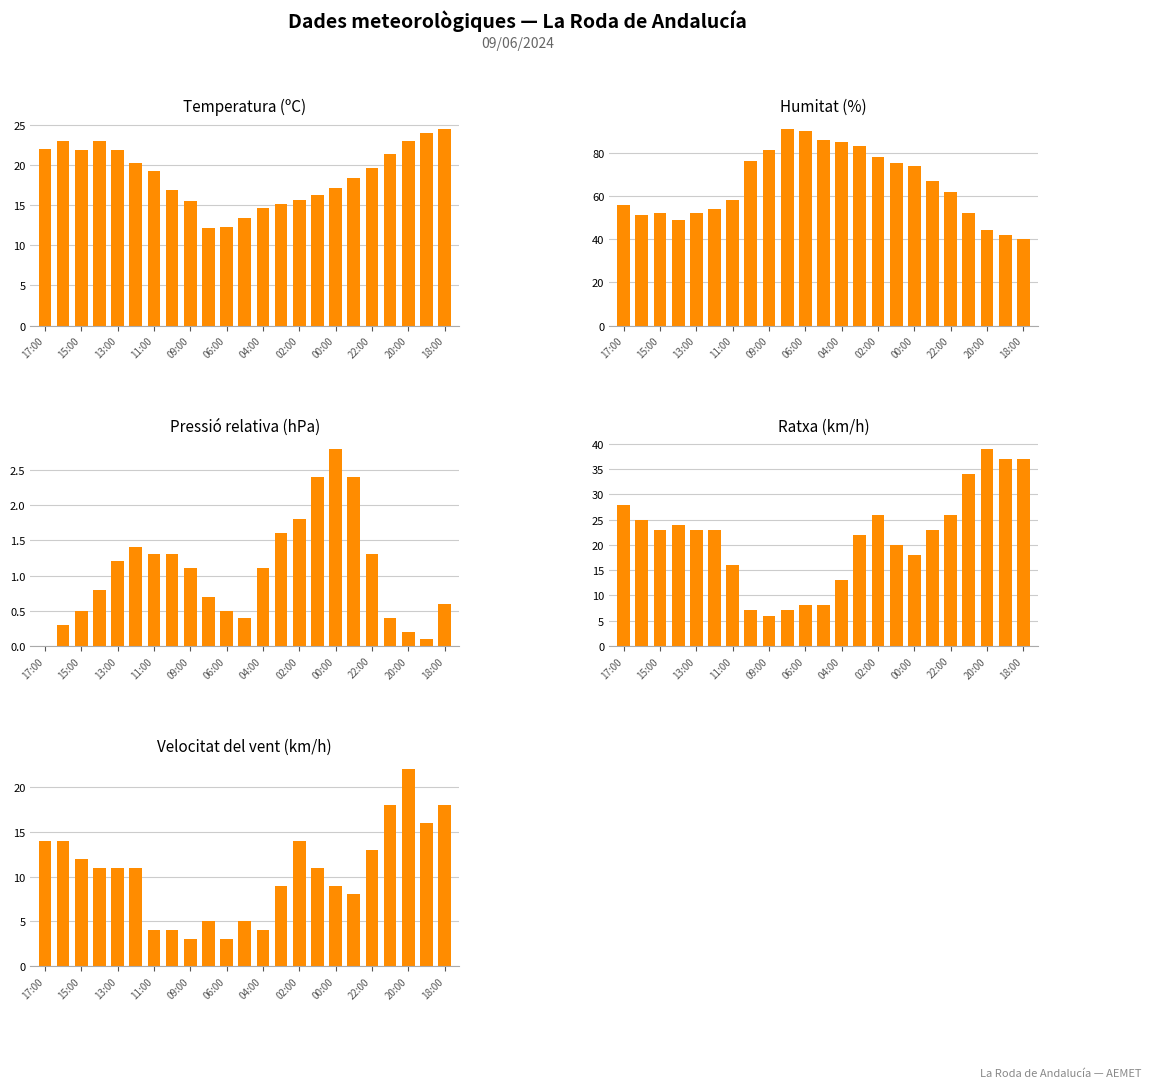

Reading left to right, transcribe all the data shown in this chart.

Temperatura (ºC): 22.0	23.0	21.9	23.0	21.9	20.3	19.3	16.9	15.5	12.1	12.3	13.4	14.7	15.1	15.7	16.3	17.1	18.4	19.6	21.4	23.0	24.0	24.5
Humitat (%): 56.0	51.0	52.0	49.0	52.0	54.0	58.0	76.0	81.0	91.0	90.0	86.0	85.0	83.0	78.0	75.0	74.0	67.0	62.0	52.0	44.0	42.0	40.0
Pressió relativa (hPa): 0.0	0.3	0.5	0.8	1.2	1.4	1.3	1.3	1.1	0.7	0.5	0.4	1.1	1.6	1.8	2.4	2.8	2.4	1.3	0.4	0.2	0.1	0.6
Ratxa (km/h): 28.0	25.0	23.0	24.0	23.0	23.0	16.0	7.0	6.0	7.0	8.0	8.0	13.0	22.0	26.0	20.0	18.0	23.0	26.0	34.0	39.0	37.0	37.0
Velocitat del vent (km/h): 14.0	14.0	12.0	11.0	11.0	11.0	4.0	4.0	3.0	5.0	3.0	5.0	4.0	9.0	14.0	11.0	9.0	8.0	13.0	18.0	22.0	16.0	18.0